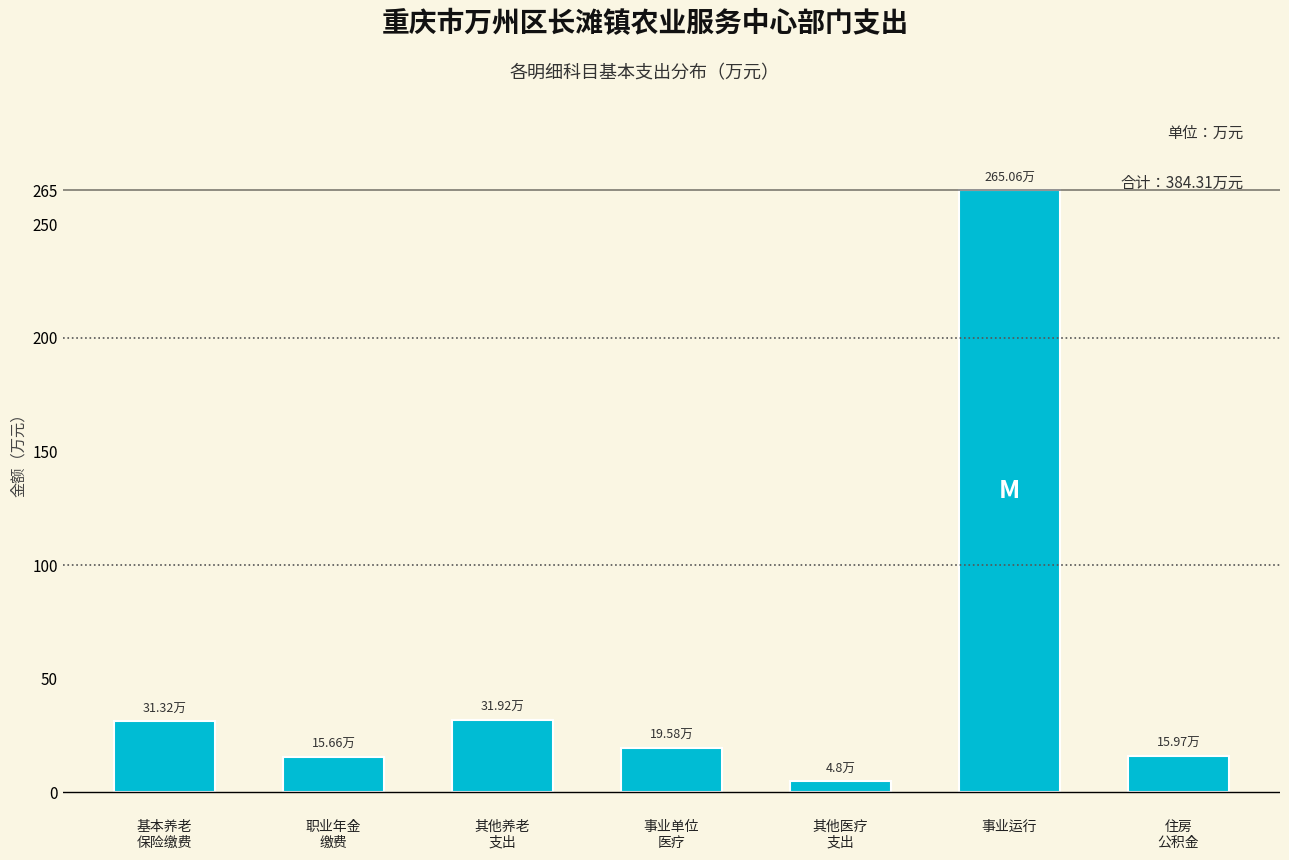

What is the difference between the second highest and minimum values?

27.1